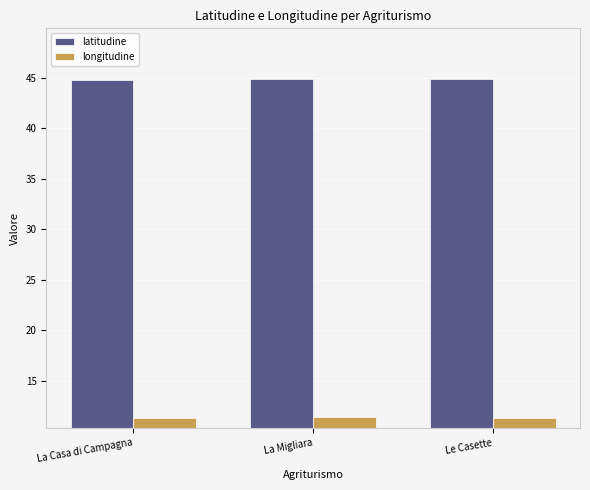

What is the sum of all latitudine values?

134.6